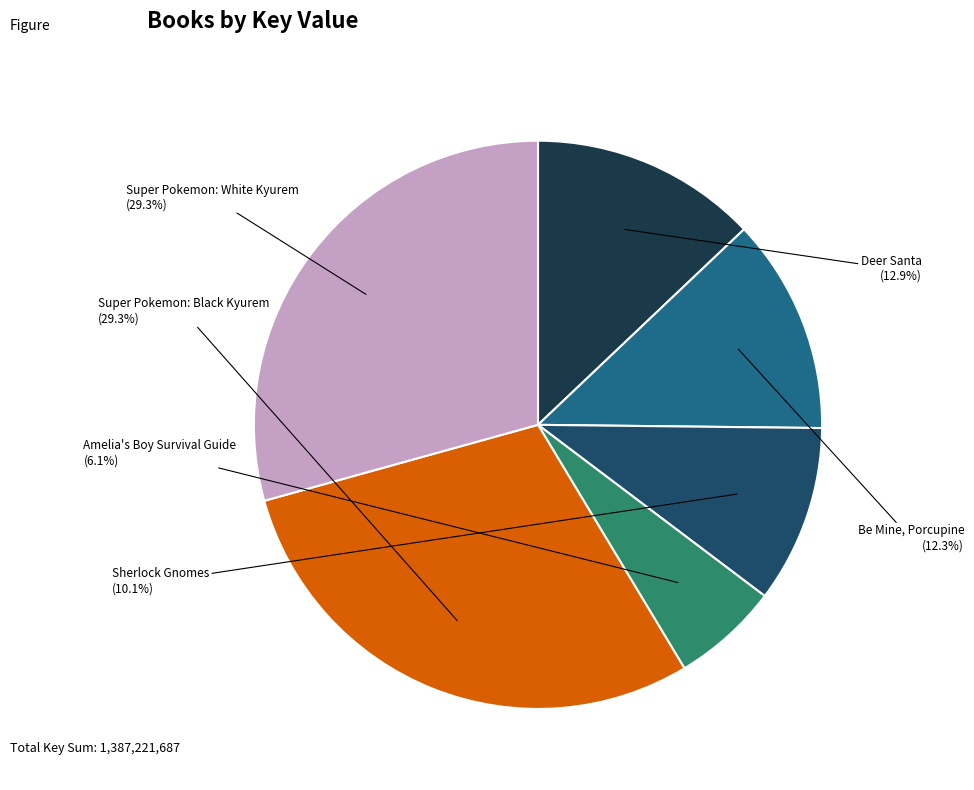

How many slices are in this pie chart?

6